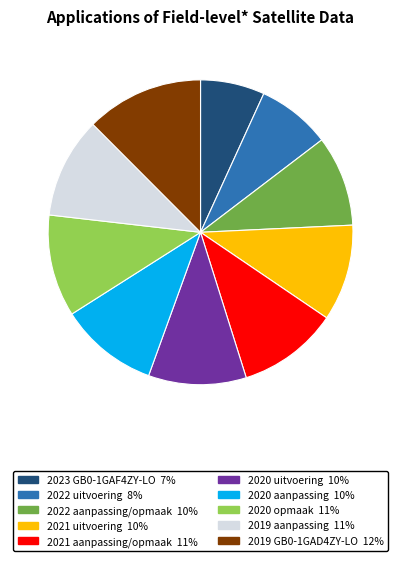

Is 2022 uitvoering the majority of the pie?

No